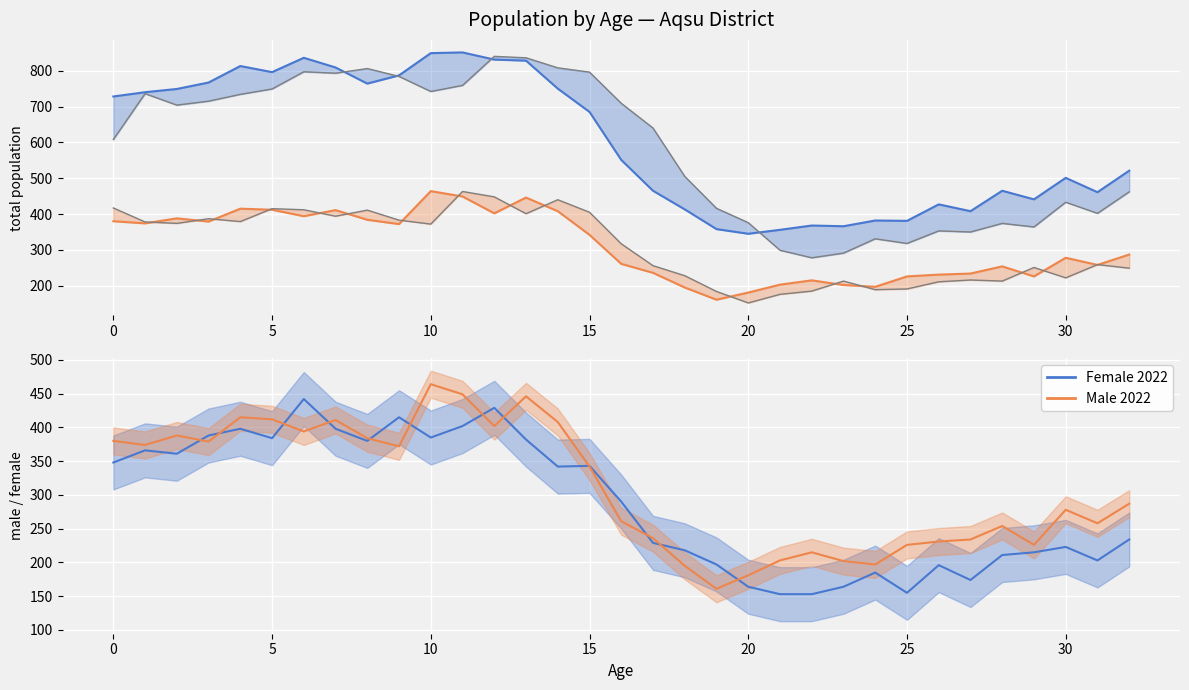

How many categories are shown in the chart?

33